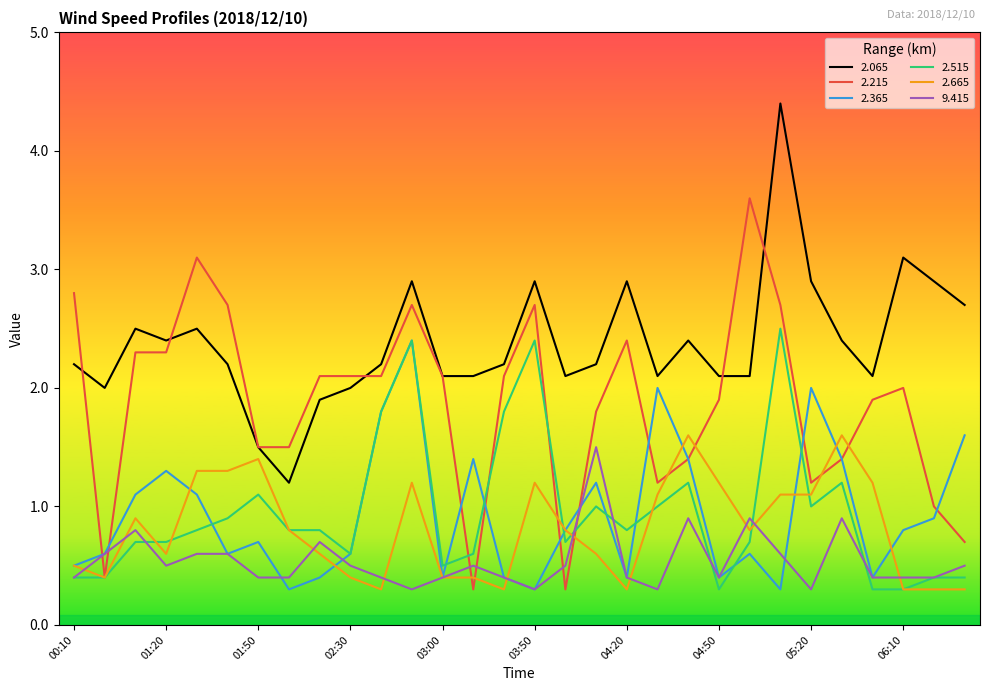

True or false: 2.065 and 2.665 intersect in this chart.

False